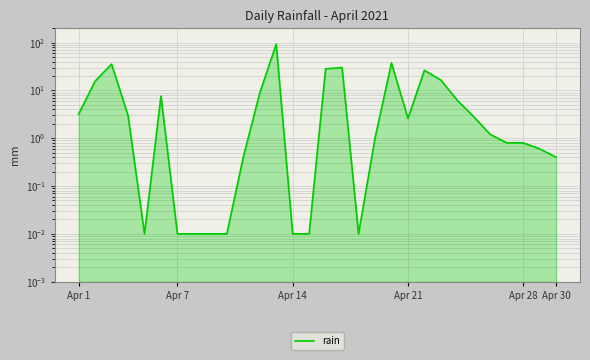

How many categories are shown in the chart?

30